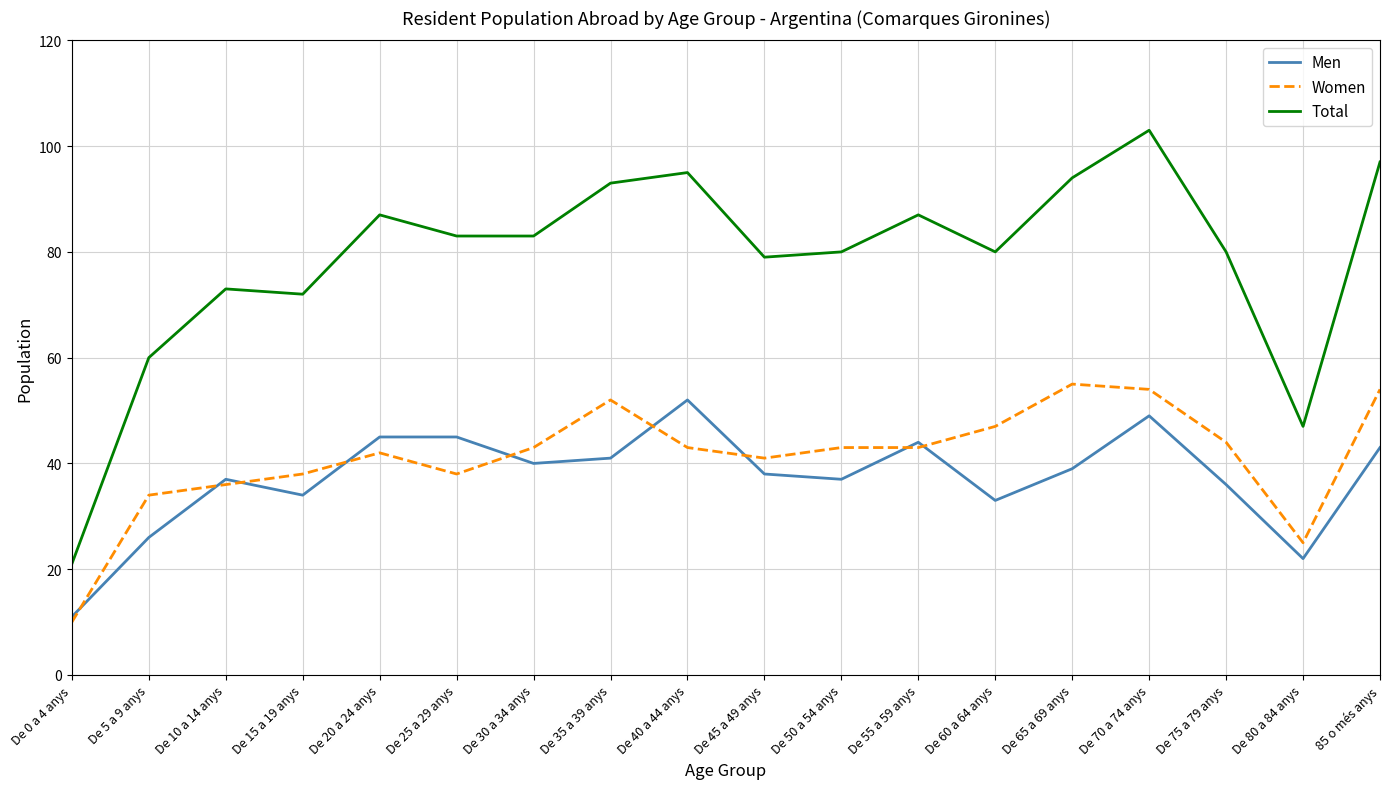

What is the maximum value shown in the chart?

103